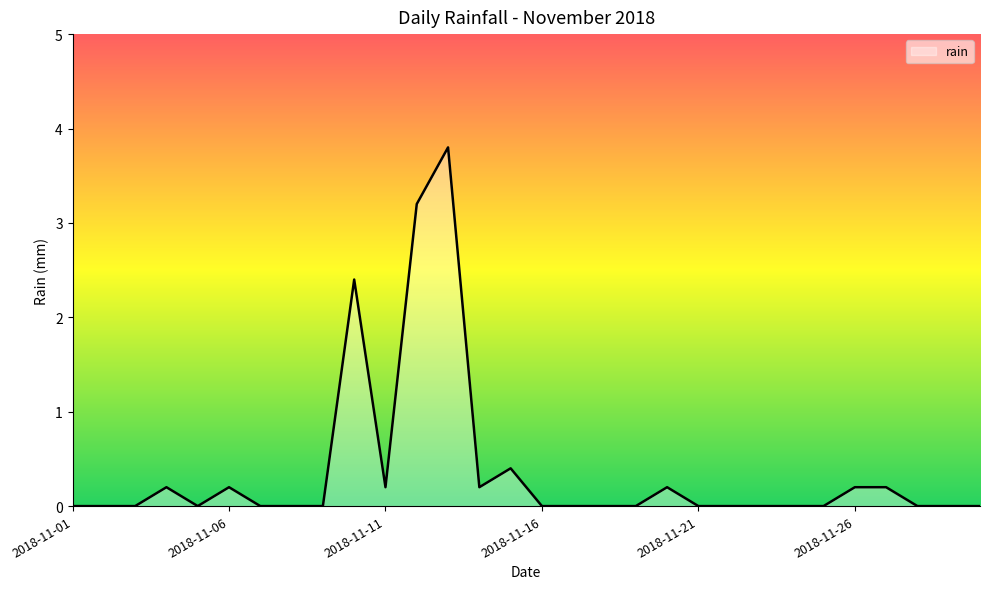

How many lines are shown in the chart?

1